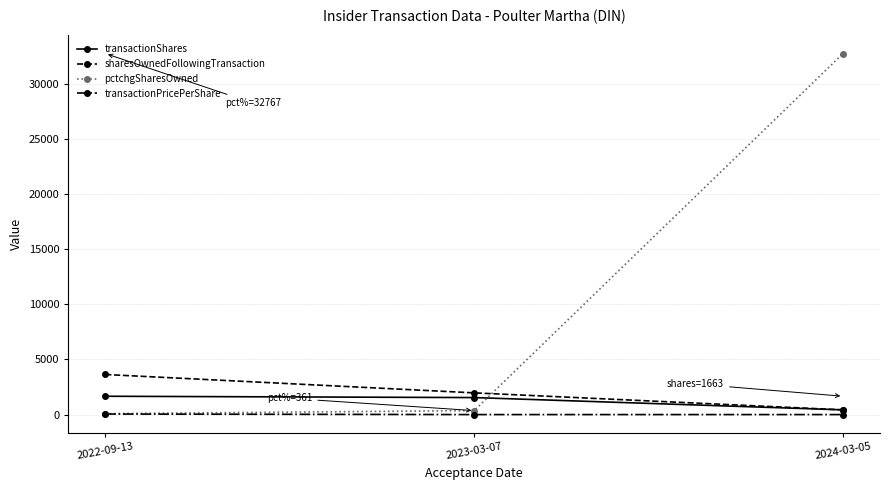

At which label is sharesOwnedFollowingTransaction closest to 2032?

2023-03-07